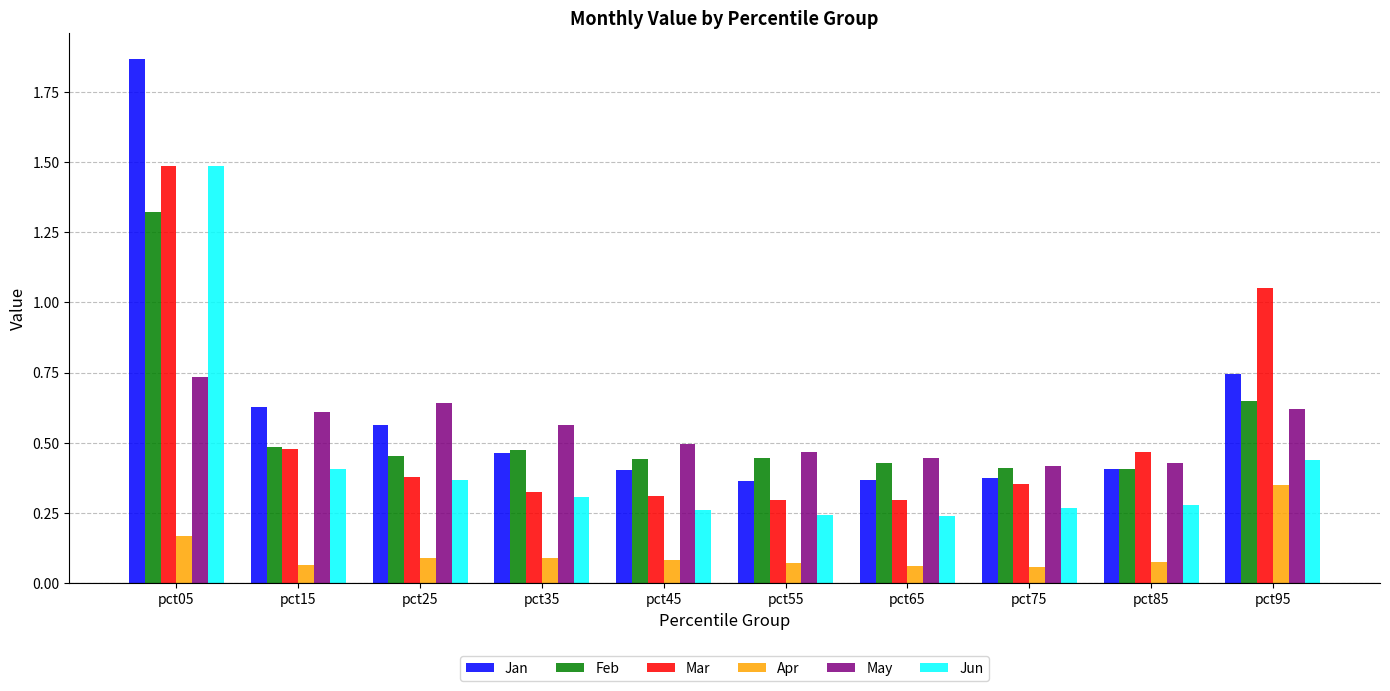

The Mar series shows 0.3 at pct45. True or false?

True